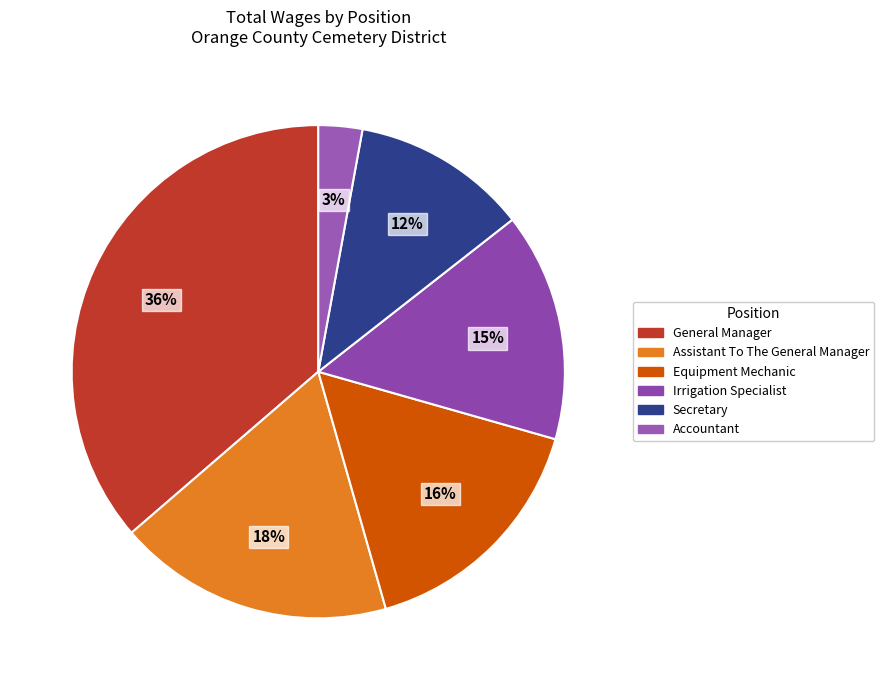

To the nearest percent, what portion does Assistant To The General Manager represent?

18%